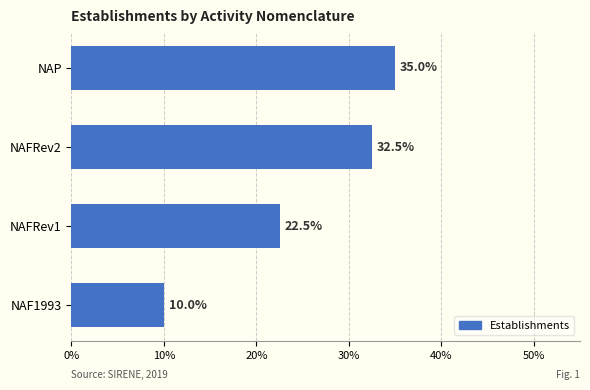

At which label is the value closest to 22?

NAFRev1